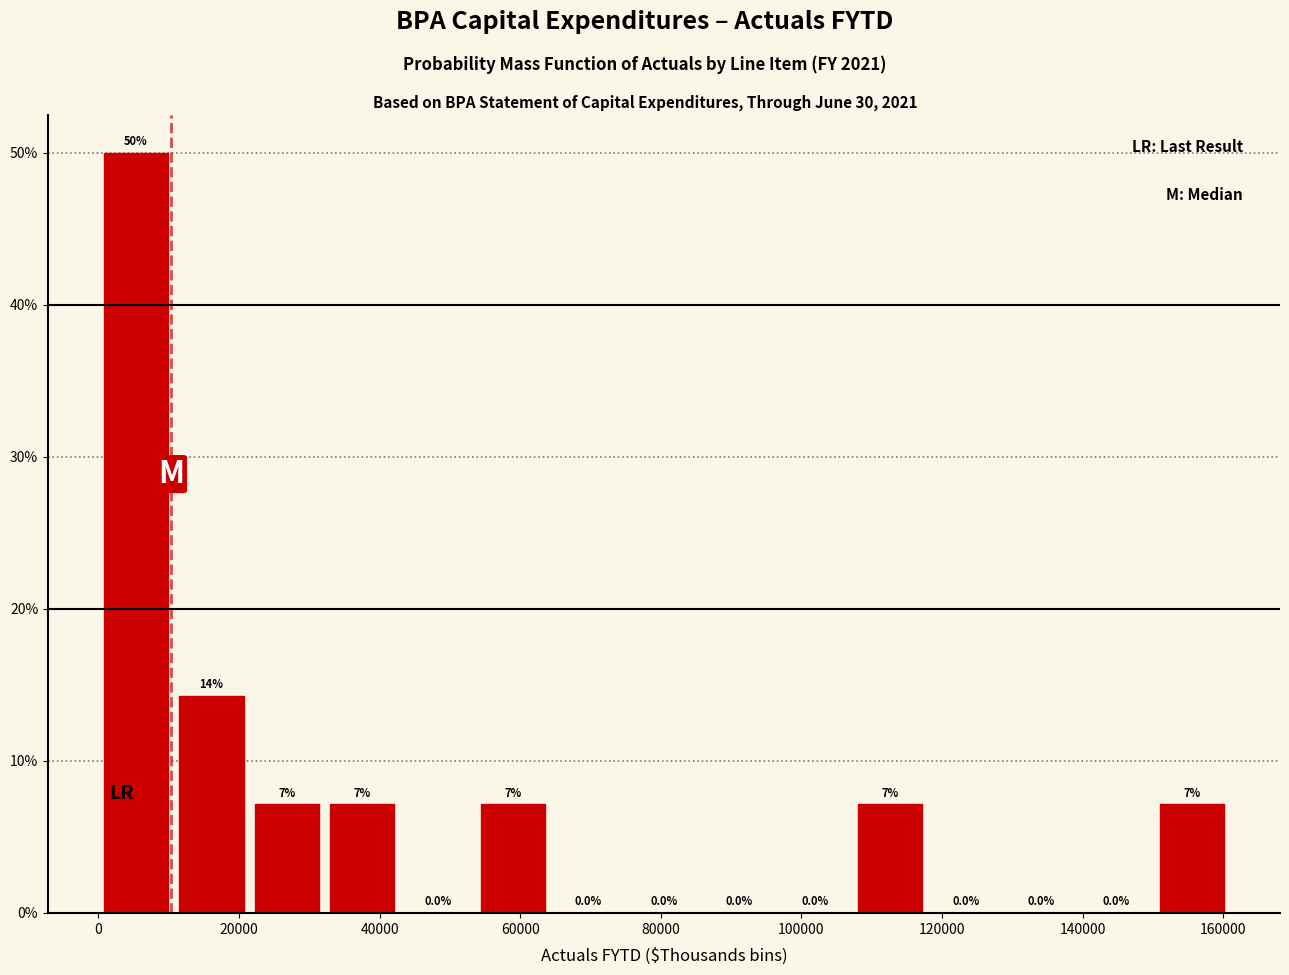

Which range on the x-axis has the tallest bar?

0 to 10000